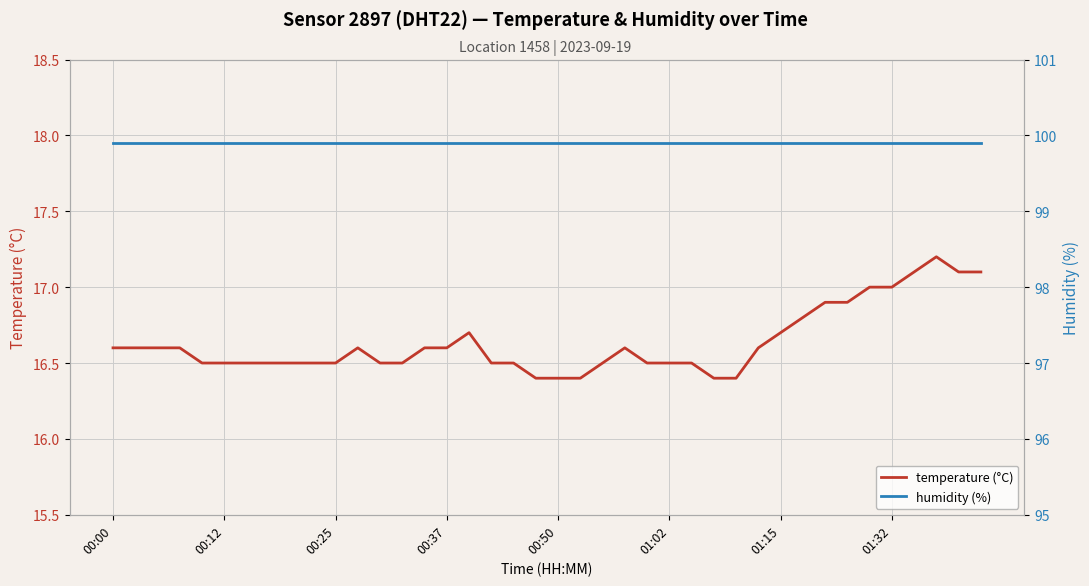

What is the value of the temperature (°C) point at the 27th from the left?

16.5